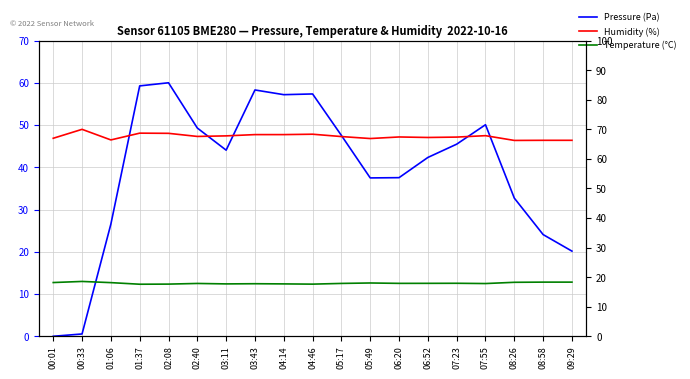

Where is the first local maximum for Pressure (Pa)?

02:08